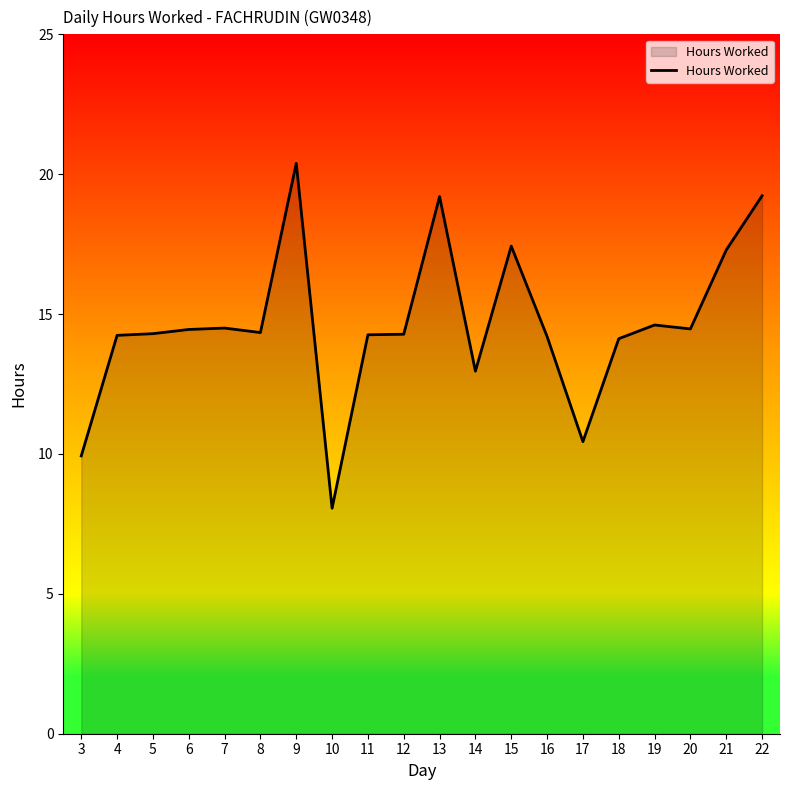

The chart shows a value of 9.9 at 3. True or false?

True